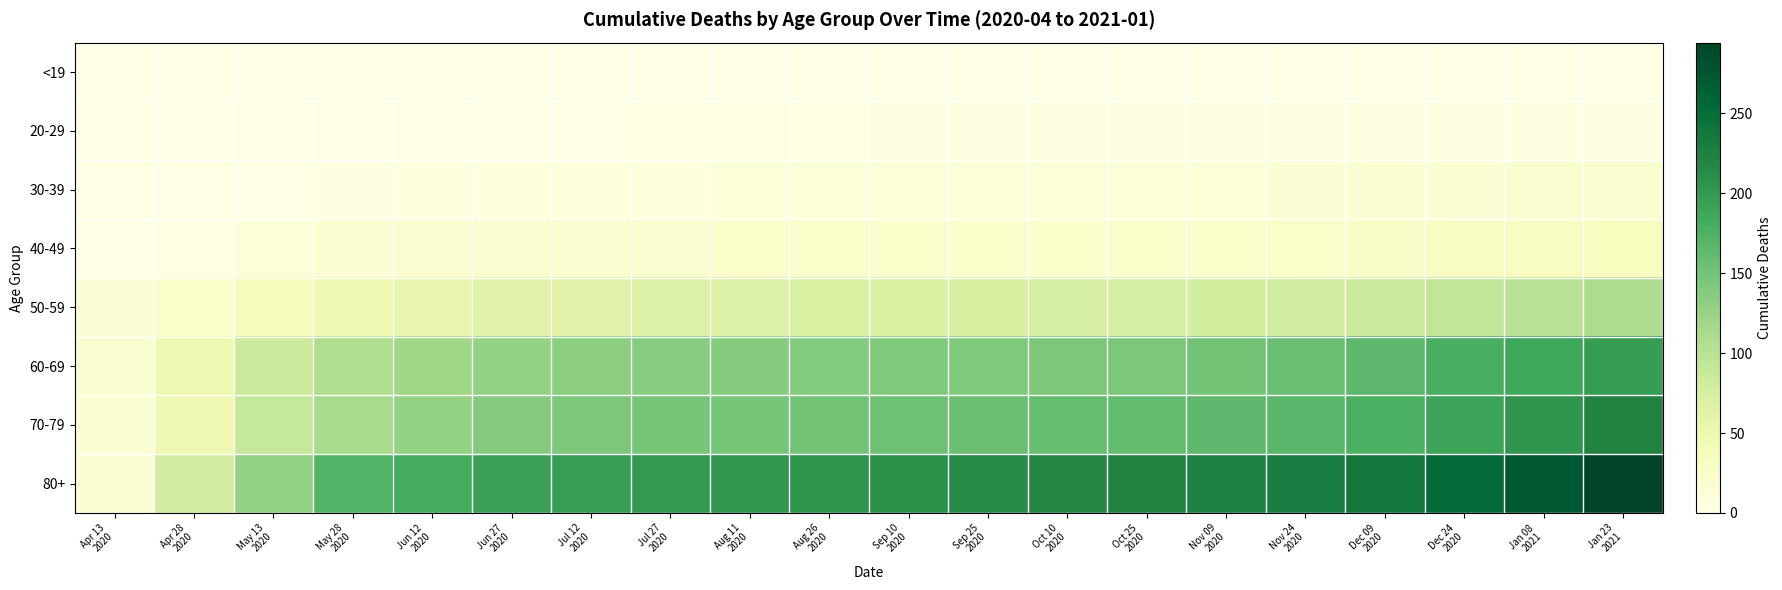

What is the maximum value shown in the chart?

294